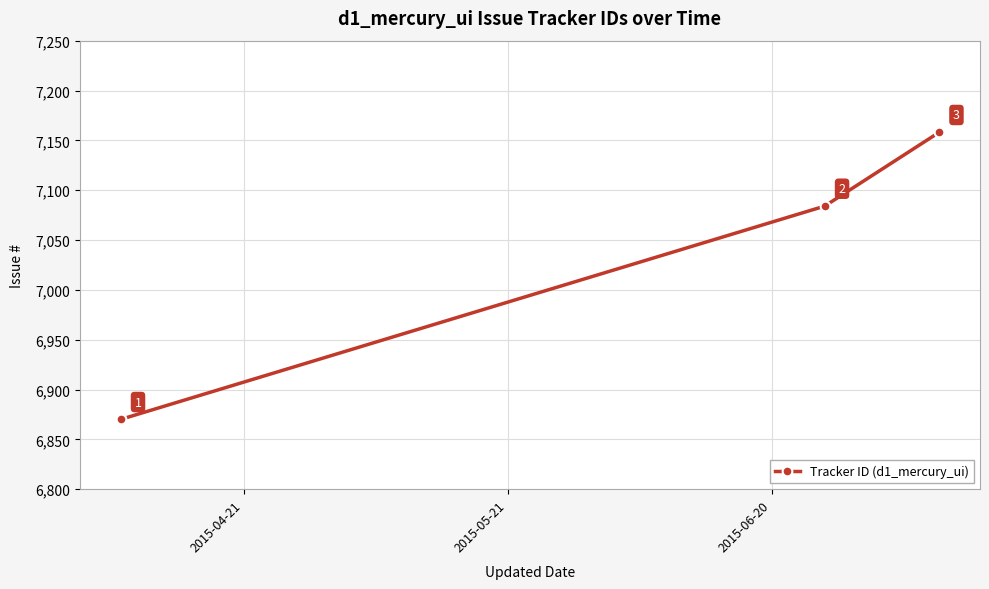

What is the difference between the maximum and minimum values?

288